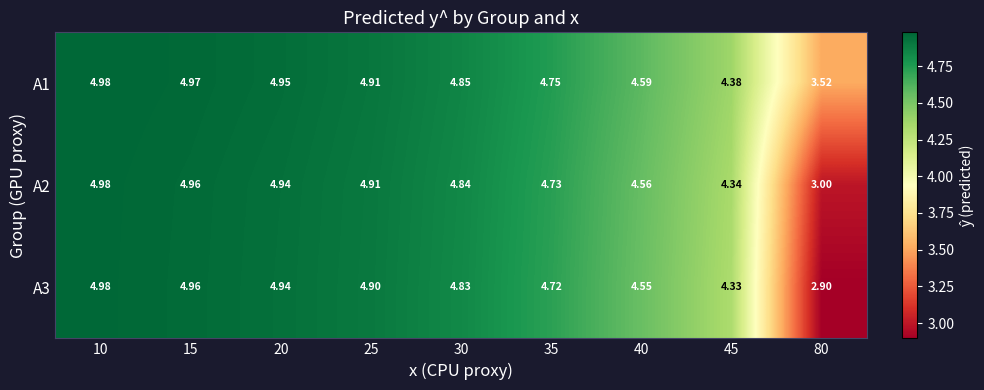

Is the value of A2 at 15 greater than the value of A3 at 20?

Yes